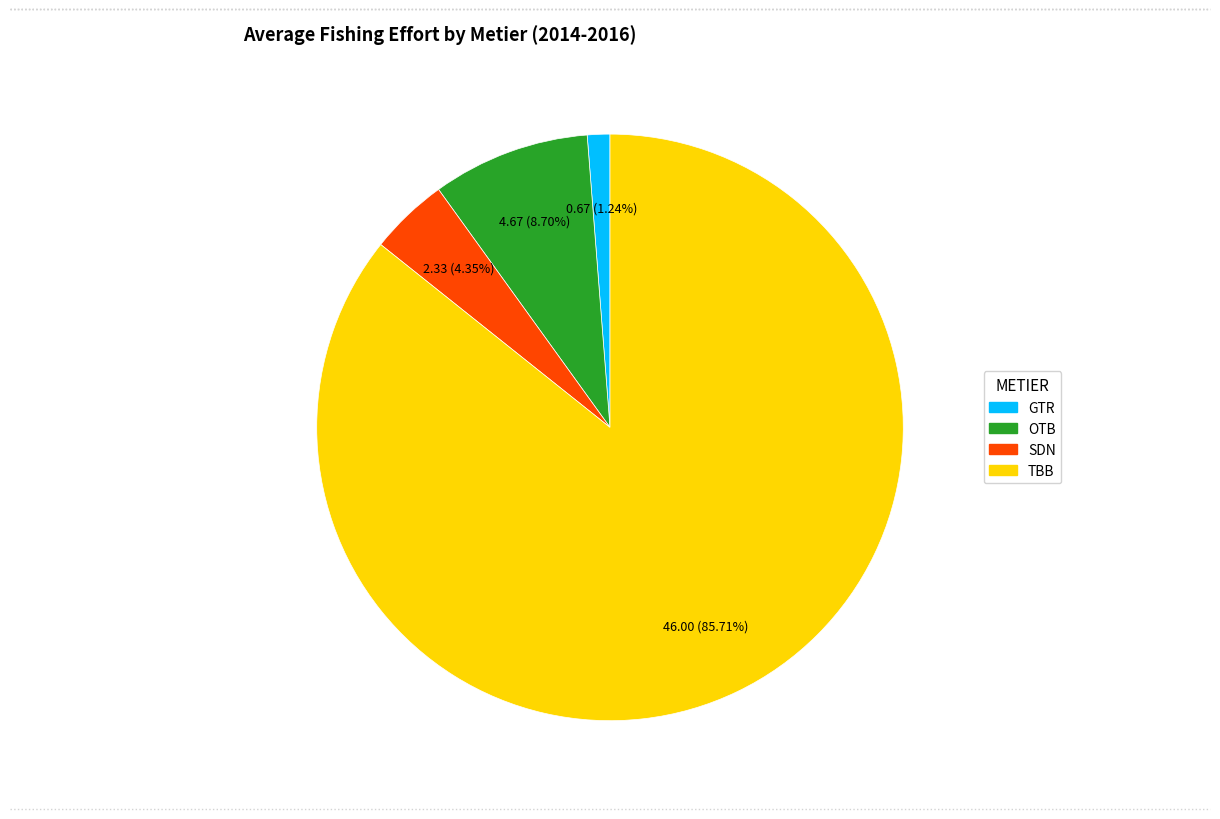

To the nearest percent, what portion does SDN represent?

4%